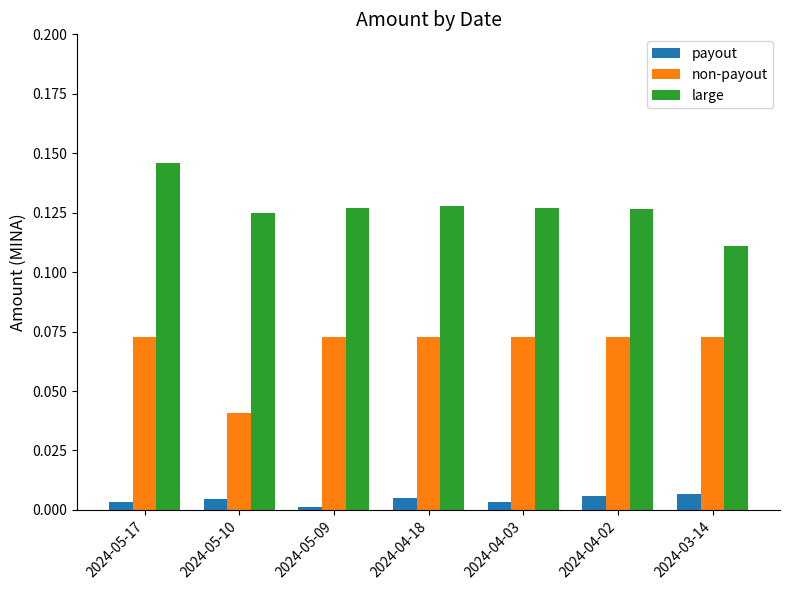

How many data points does each series have?

7